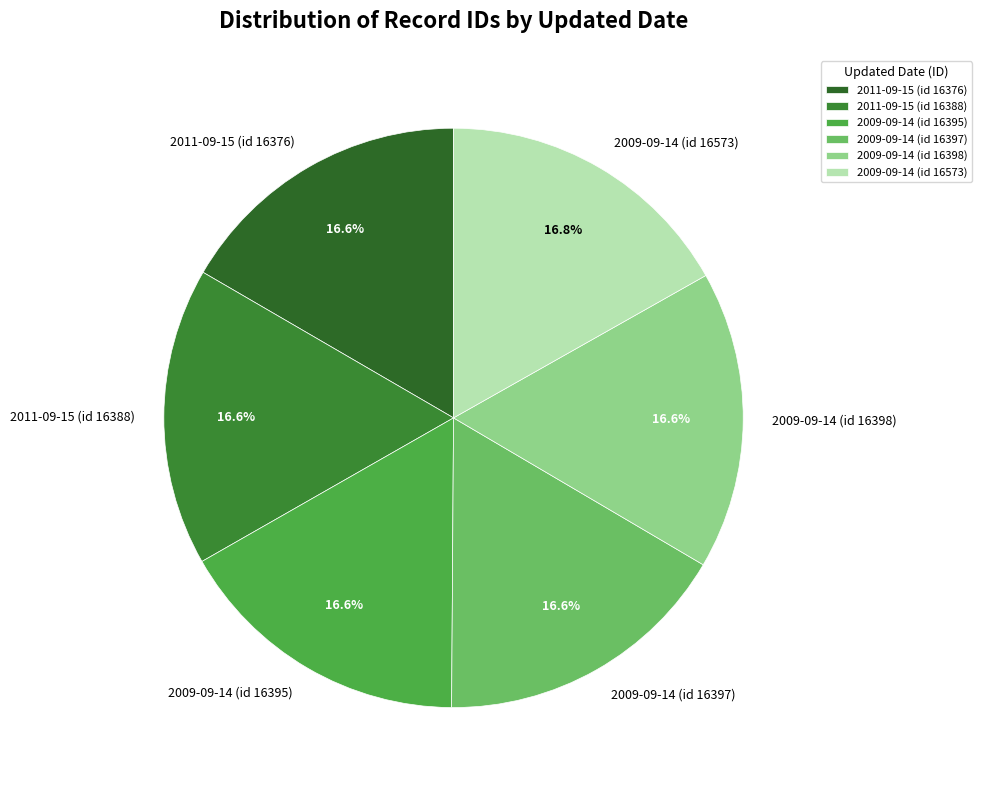

What is the ratio of the value at 2011-09-15 (id 16388) to the value at 2009-09-14 (id 16395)?

1.0